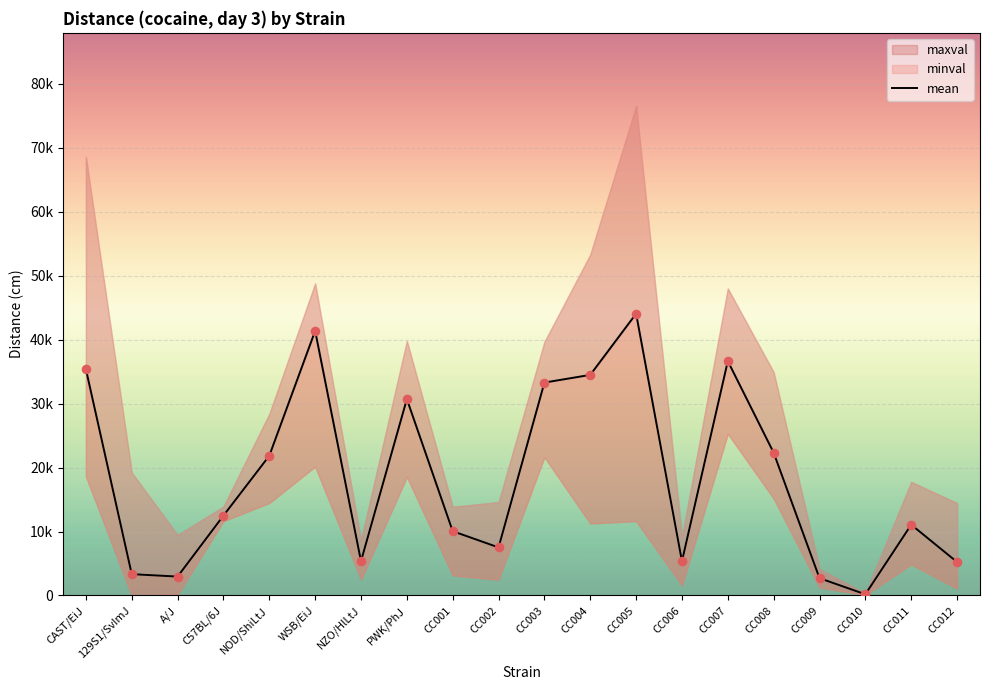

At how many categories does at least one series exceed 14048?

13